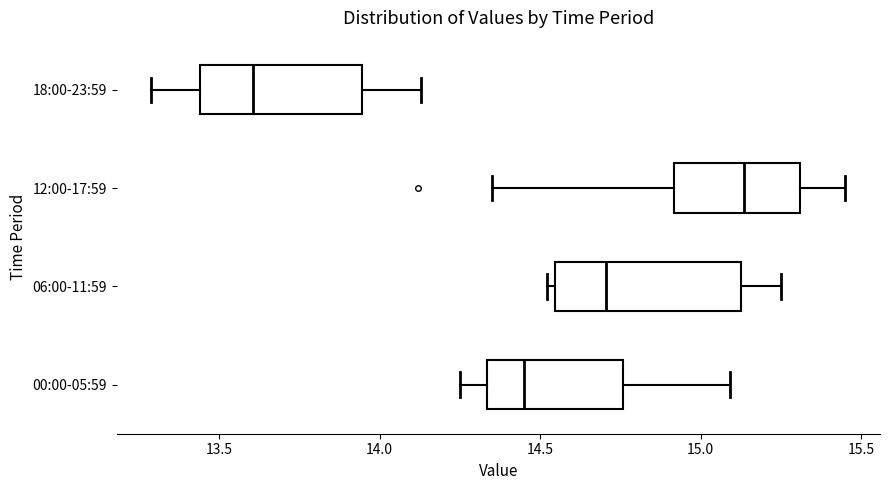

Reading bottom to top, read every box against the x-axis: the position of its median line, the range the box covers, and the ends of its whiskers. The values are not printed on the chart, so give them approximately, as read against the axis.

00:00-05:59: median 14.45, box 14.35 to 14.75, whiskers 14.25 to 15.10
06:00-11:59: median 14.70, box 14.55 to 15.15, whiskers 14.50 to 15.25
12:00-17:59: median 15.15, box 14.90 to 15.30, whiskers 14.35 to 15.45
18:00-23:59: median 13.60, box 13.45 to 13.95, whiskers 13.30 to 14.15